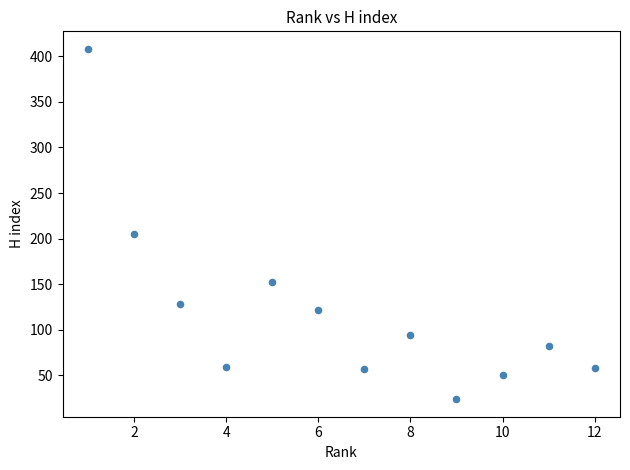

What is the average Y value?

120